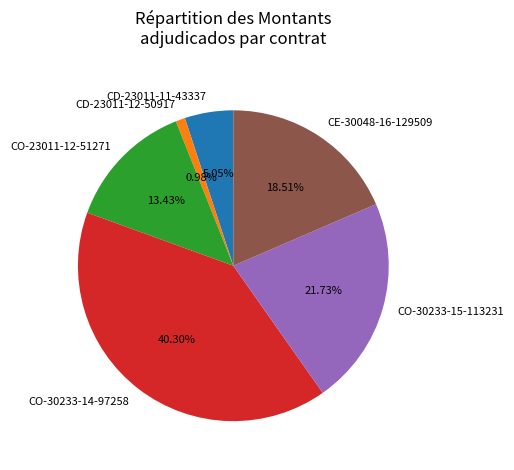

To the nearest percent, what is the combined percentage of CE-30048-16-129509 and CO-30233-14-97258?

59%